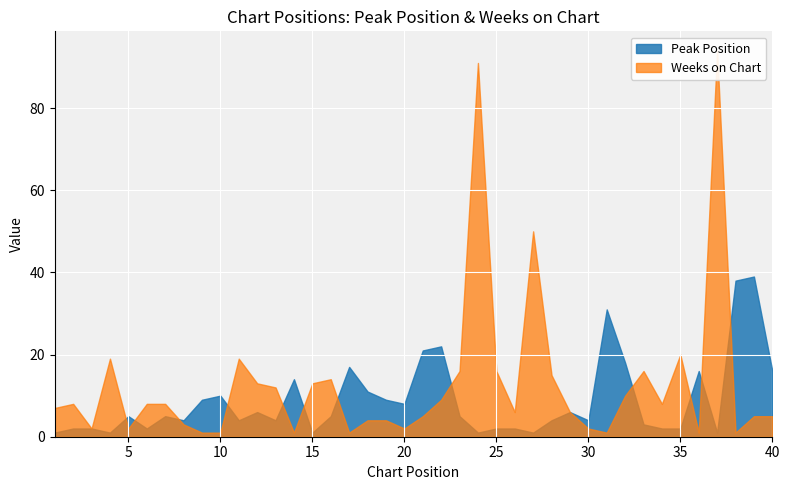

What are all the series names shown in the legend?

Peak Position, Weeks on Chart